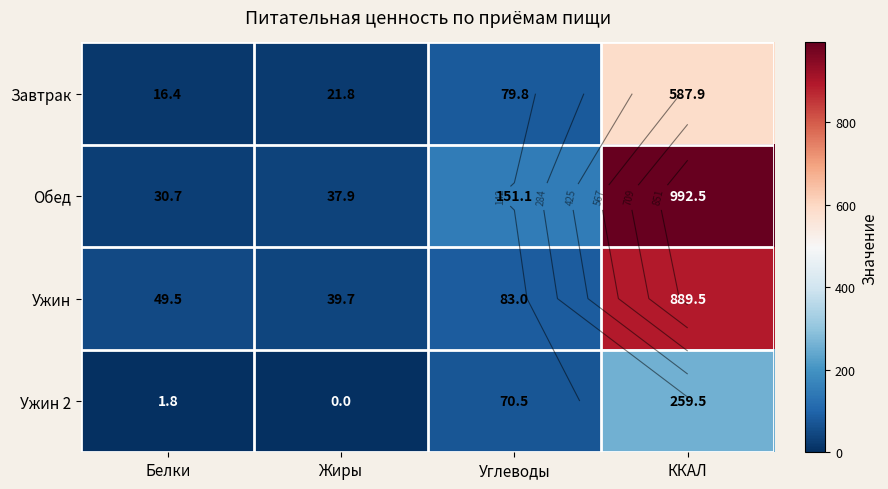

At which label is Завтрак closest to 302?

Углеводы